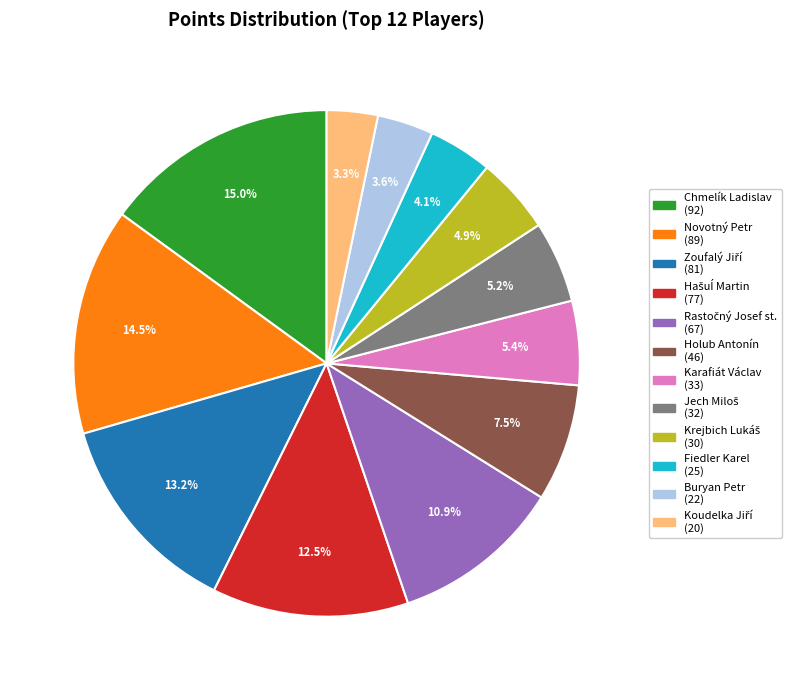

How many segments does this pie chart have?

12